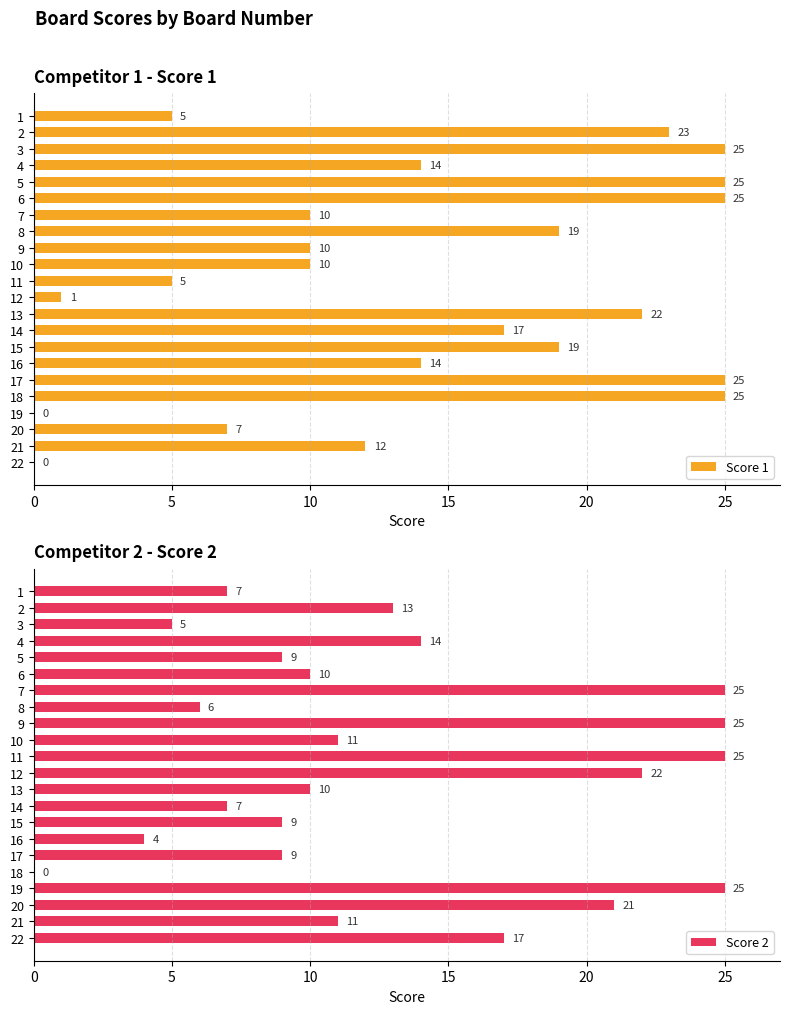

The value of Score 1 at 22 is 12. True or false?

False